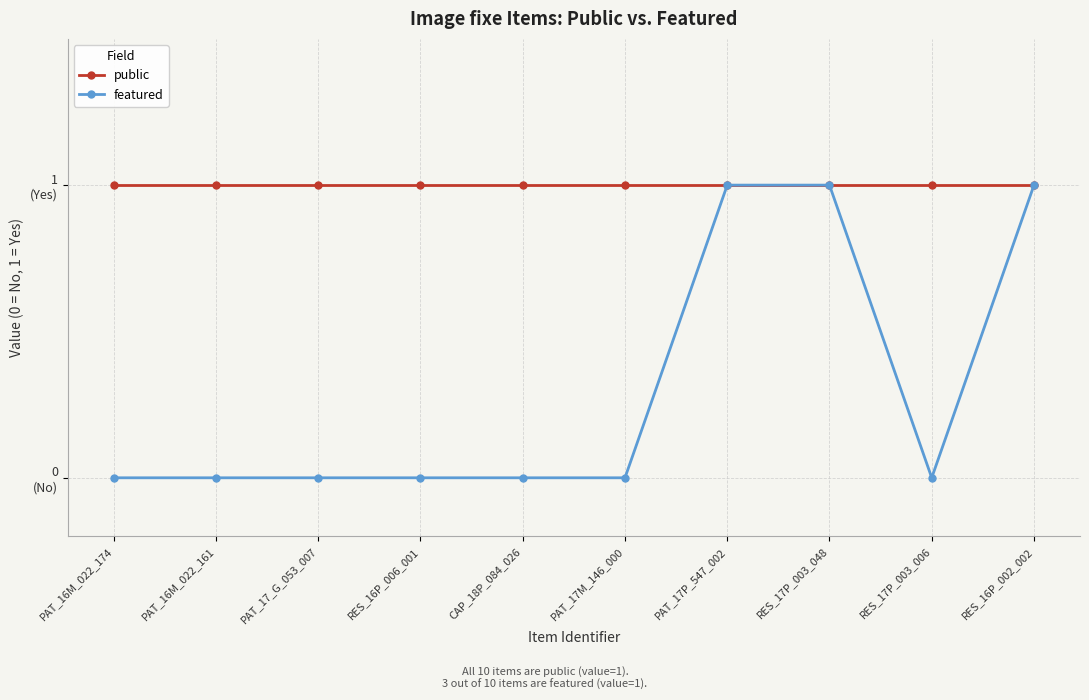

Which series has the largest range (max minus min)?

featured